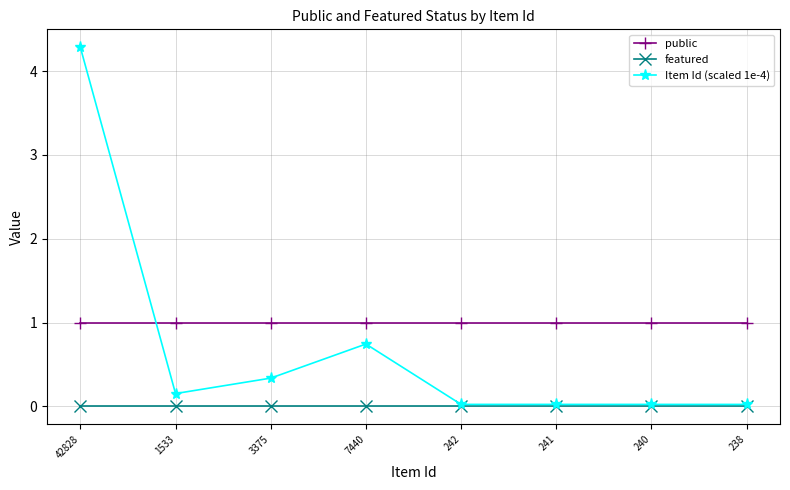

What is the minimum value for public?

1.0